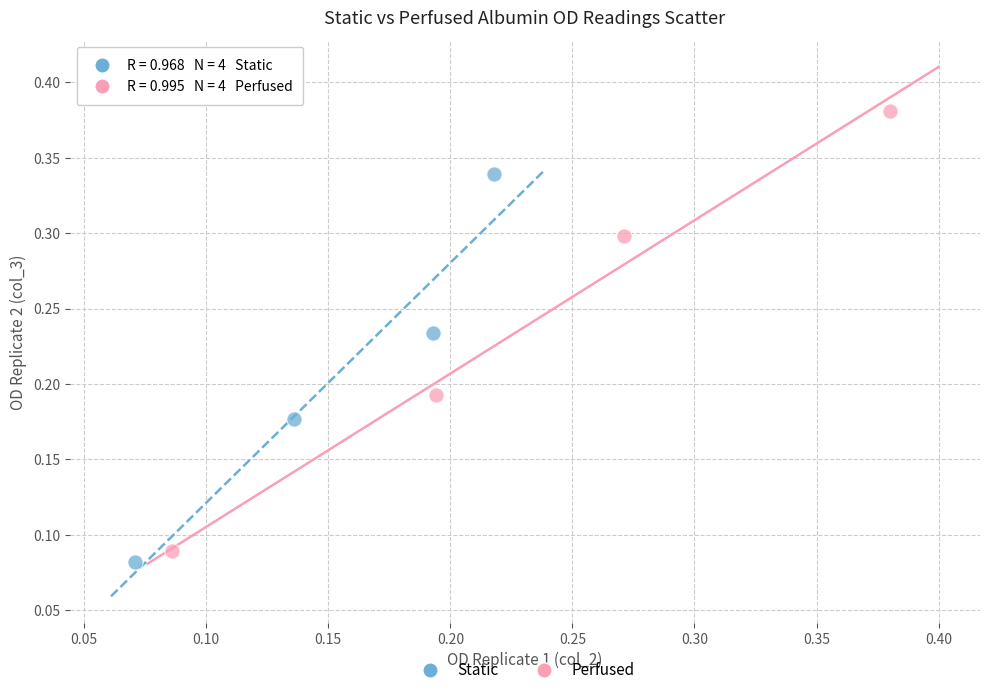

Which series reaches the maximum Y coordinate?

Perfused